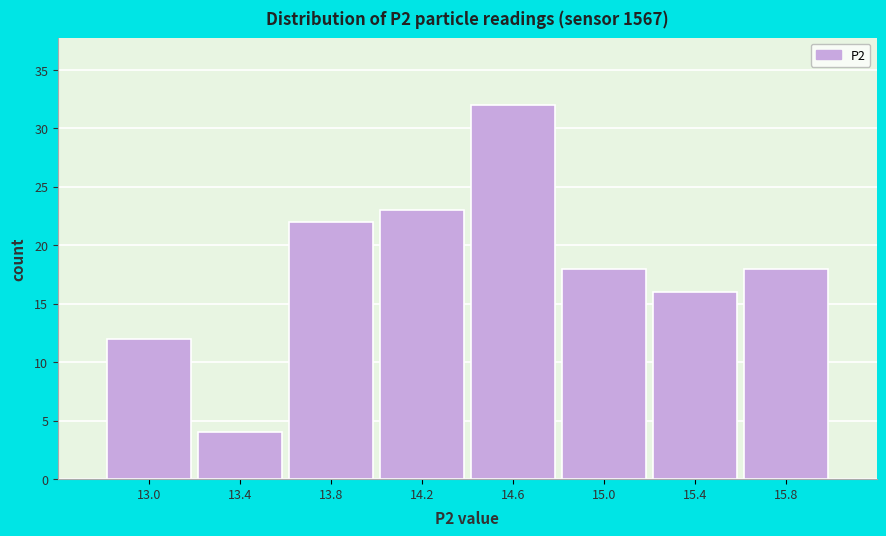

Reading right to left, transcribe all the data shown in this chart.

15.8=18	15.4=16	15.0=18	14.6=32	14.2=23	13.8=22	13.4=4	13.0=12